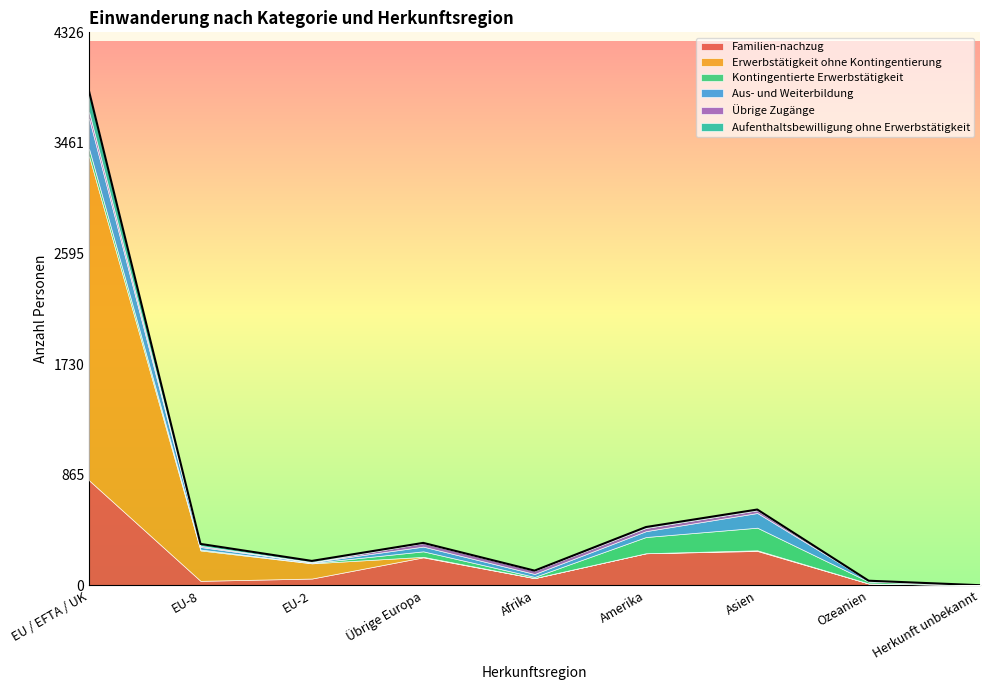

At how many categories does at least one series exceed 1031?

1